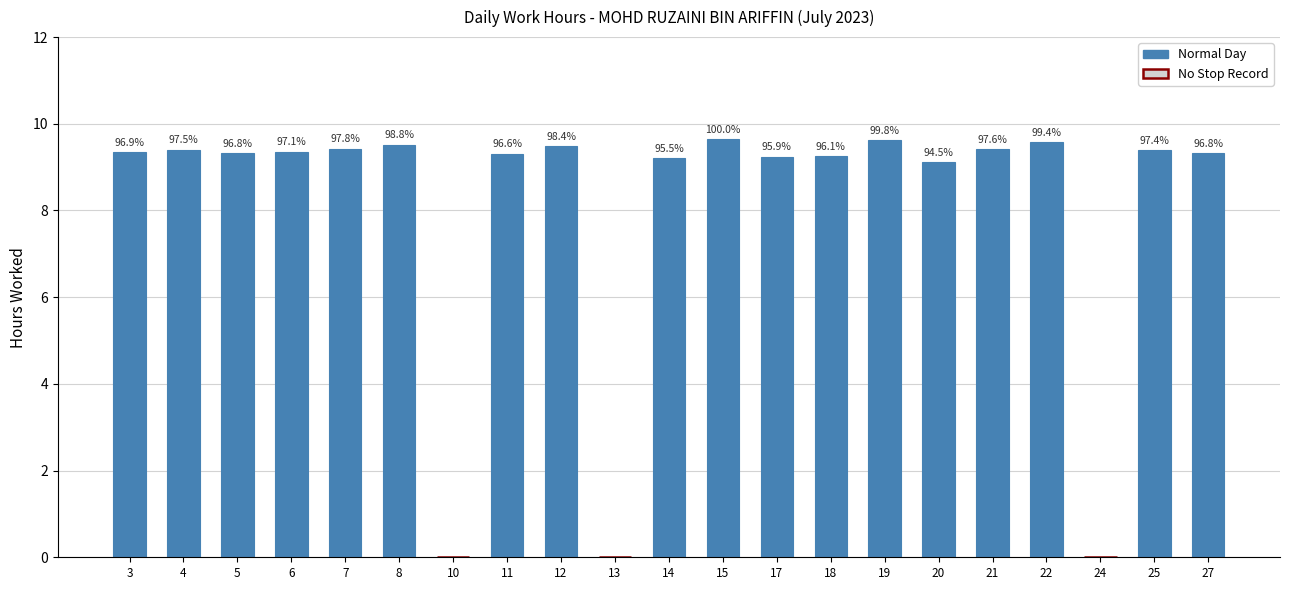

Rank the categories by value from lowest to highest.

10, 13, 24, 20, 14, 17, 18, 11, 5, 27, 3, 6, 25, 4, 21, 7, 12, 8, 22, 19, 15